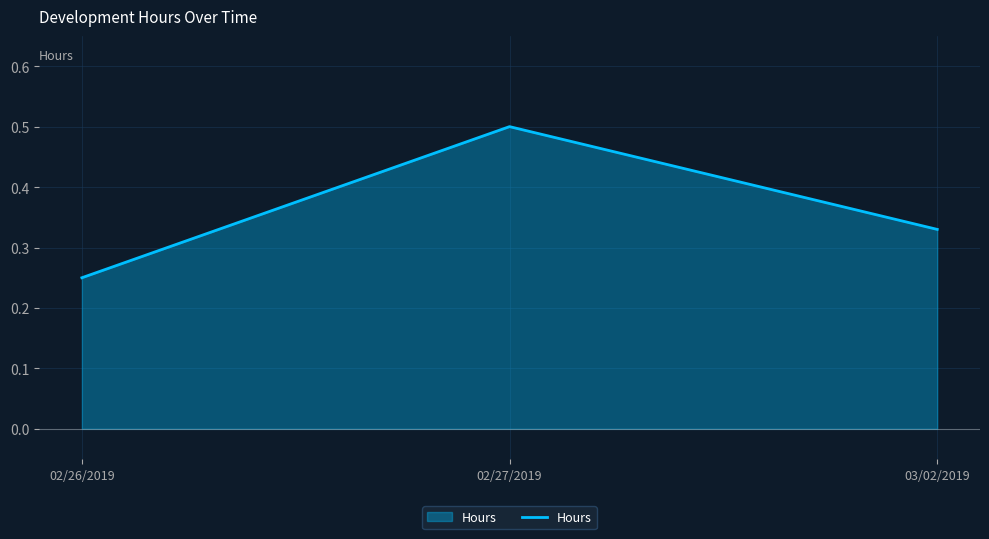

List the labels in order of value, largest first.

02/27/2019, 03/02/2019, 02/26/2019